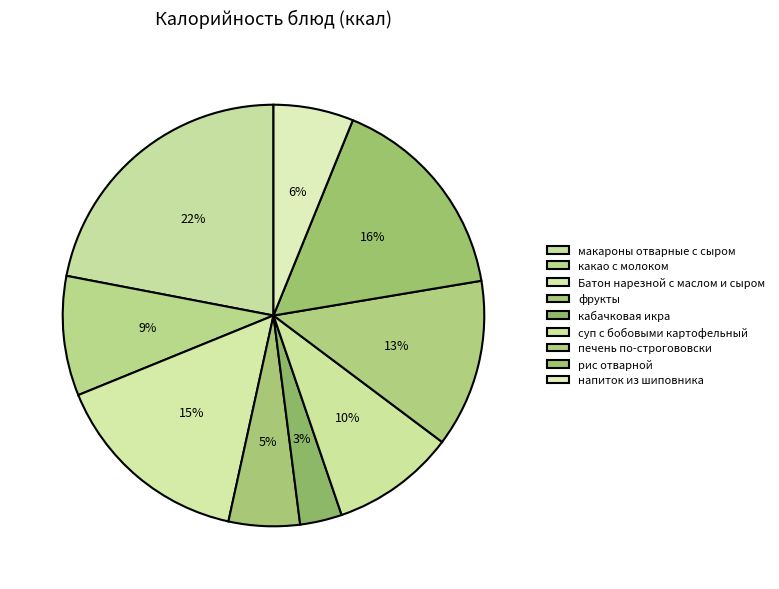

To the nearest percent, what is the difference between the напиток из шиповника and какао с молоком slice percentages?

3%